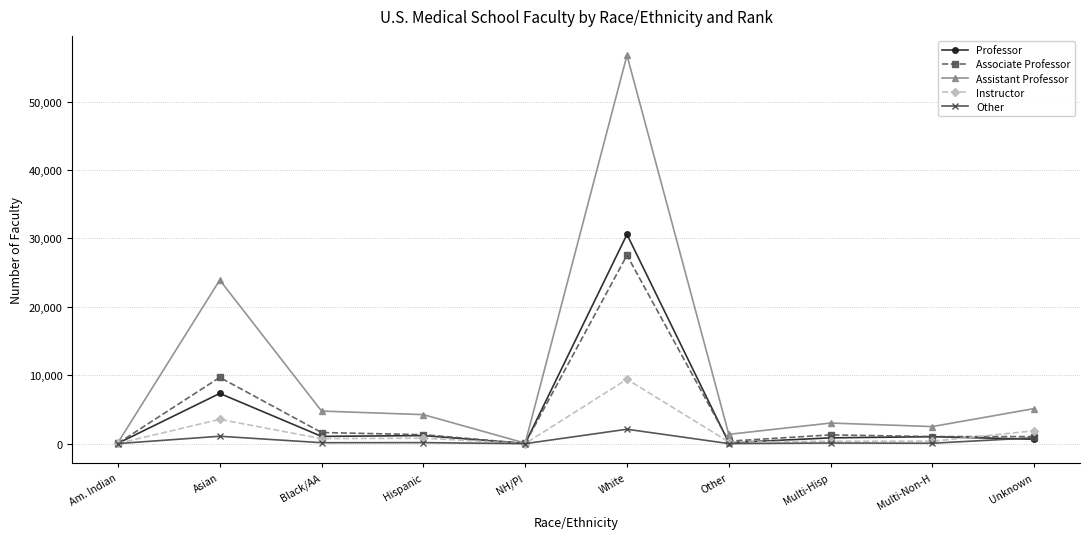

True or false: Associate Professor has a value of 9686 at Asian.

True